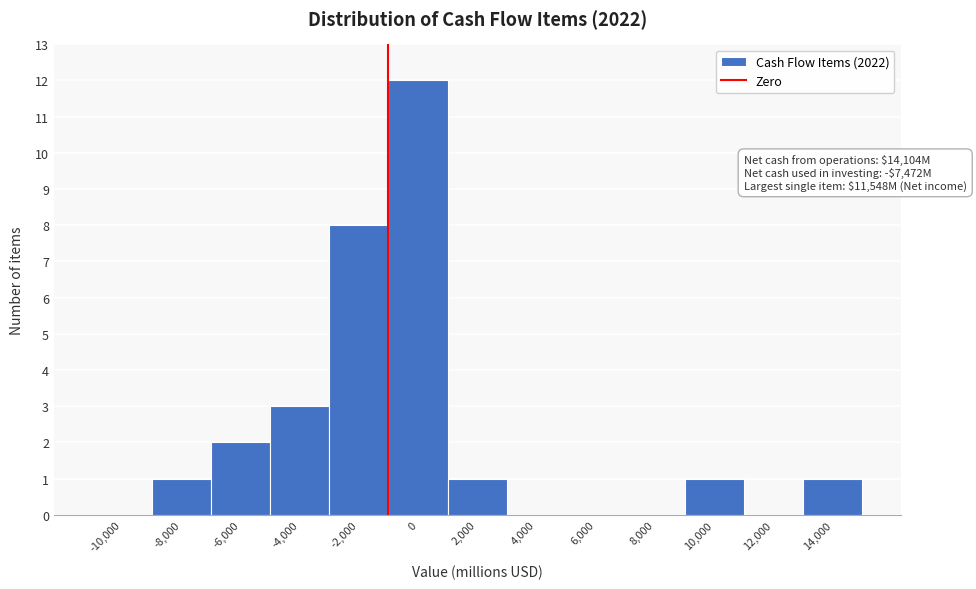

Reading left to right, transcribe all the data shown in this chart.

-10,000=0	-8,000=1	-6,000=2	-4,000=3	-2,000=8	0=12	2,000=1	4,000=0	6,000=0	8,000=0	10,000=1	12,000=0	14,000=1